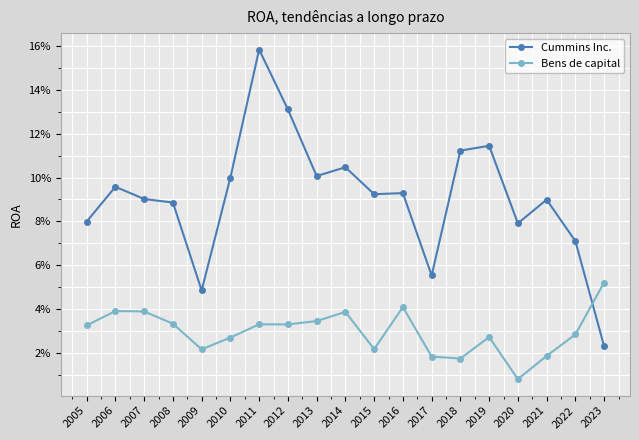

At 2012, list the series in order from largest to smallest.

Cummins Inc., Bens de capital